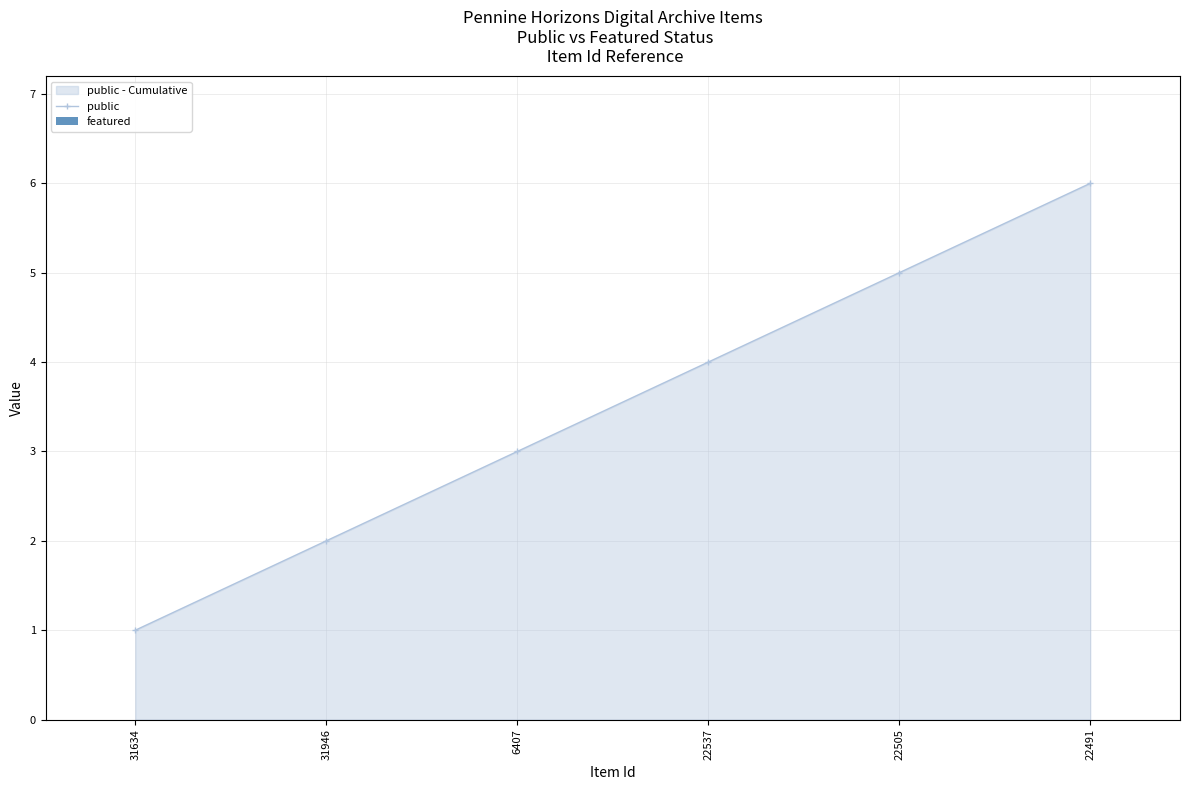

Reading left to right, what are all the values shown in this chart?

public: 1	2	3	4	5	6
featured: 0	0	0	0	0	0